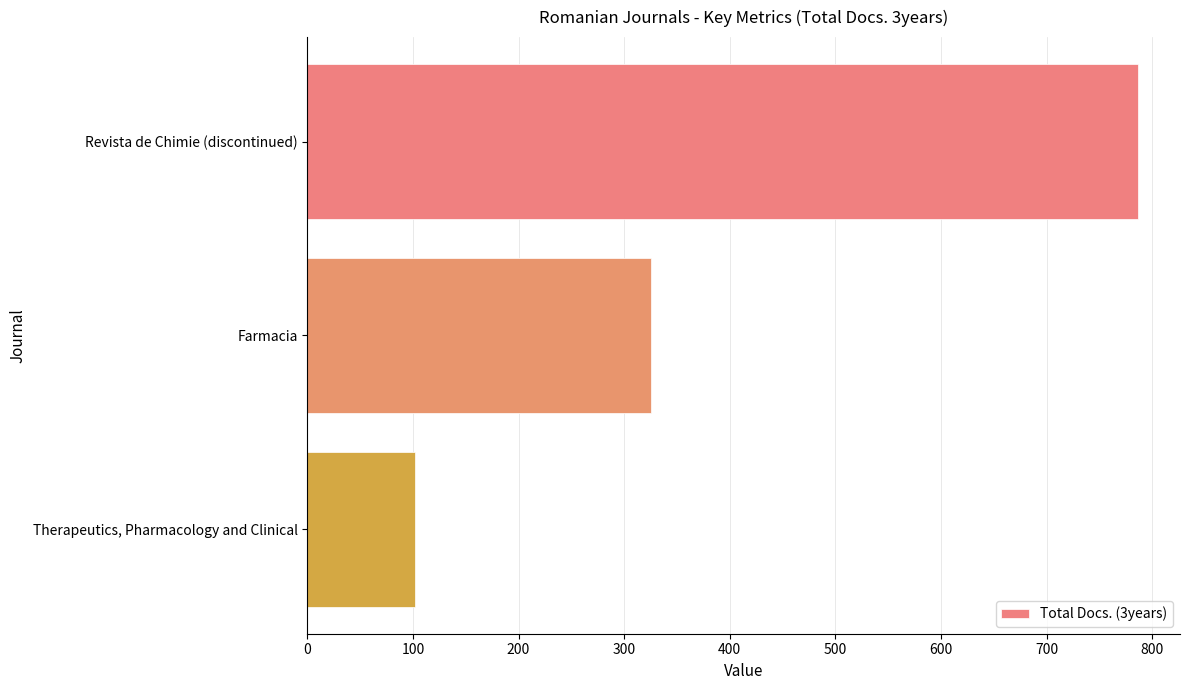

Read the value at Revista de Chimie (discontinued).

787